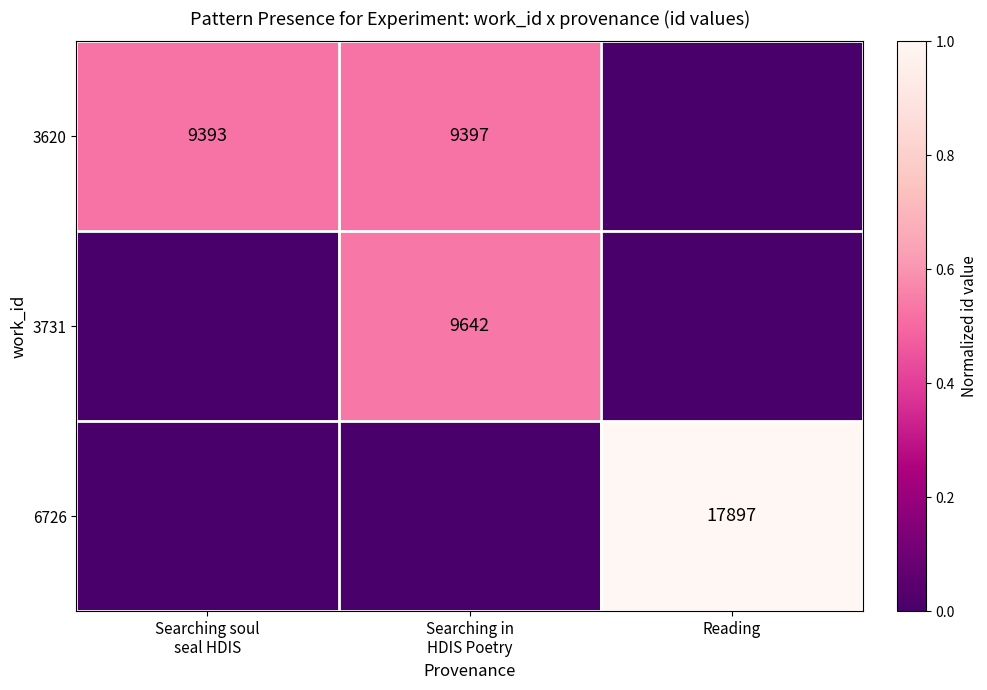

The value of 3731 at Searching soul seal HDIS is 0.0. True or false?

True